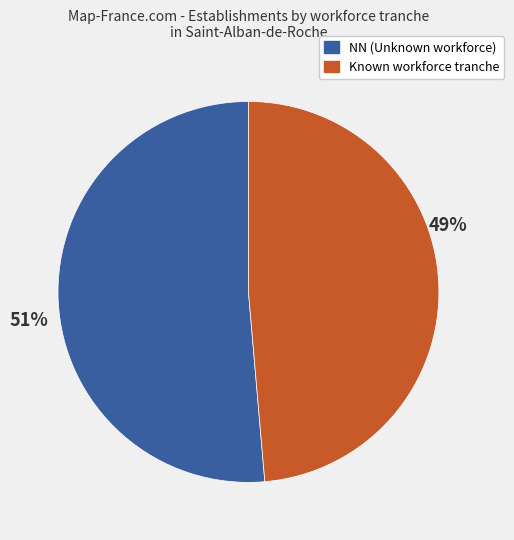

To the nearest percent, what is the average slice percentage?

50%